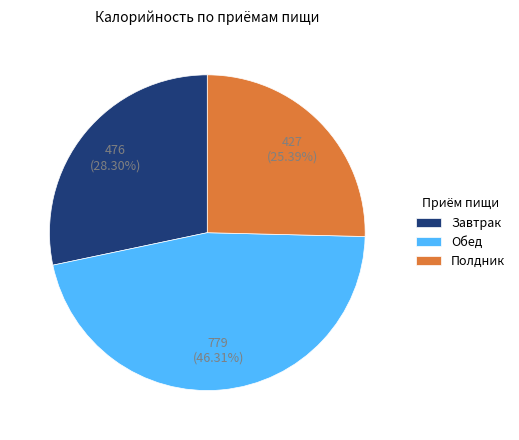

Is the sum of Полдник and Обед greater than half?

Yes